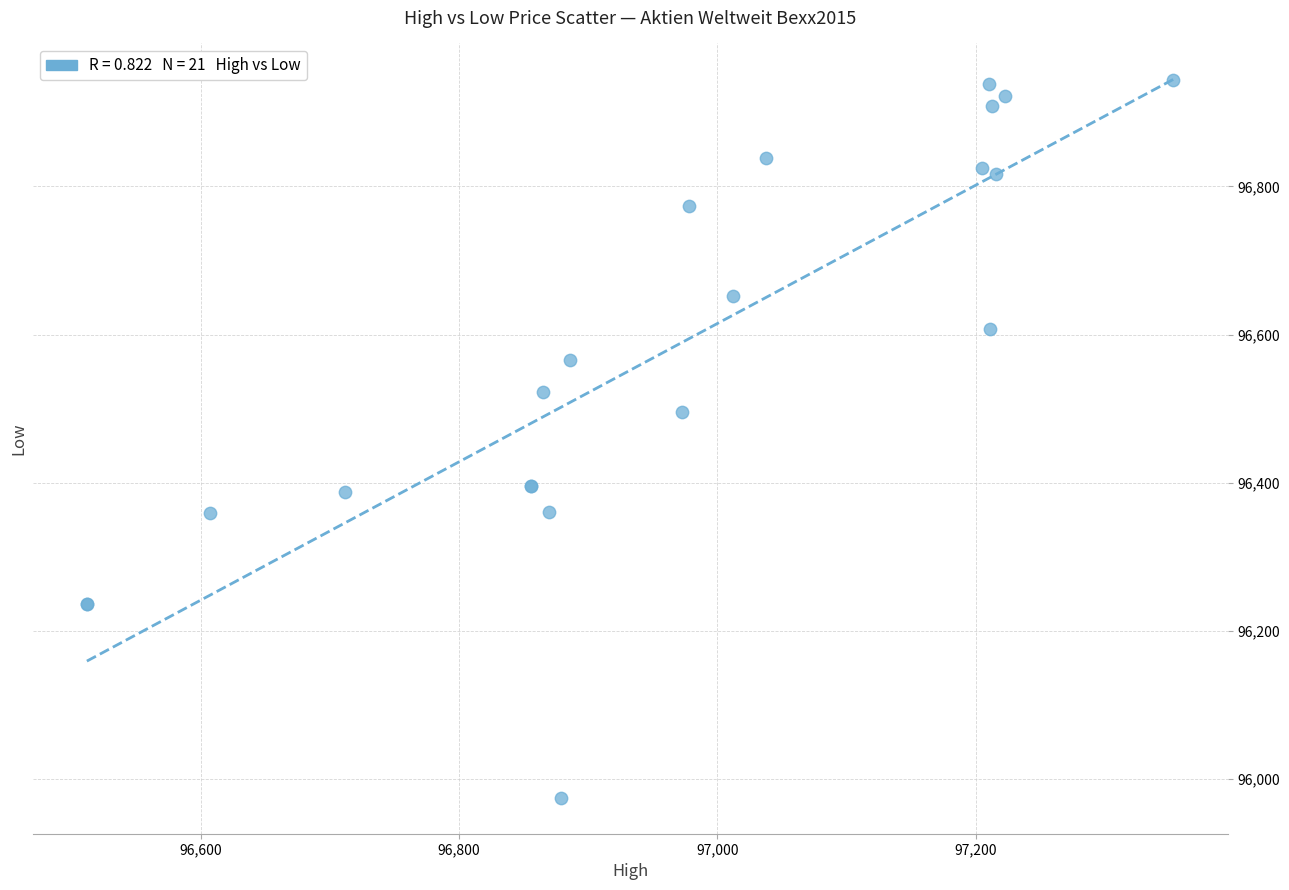

What Y value in the scatter plot is closest to 96459?

96496